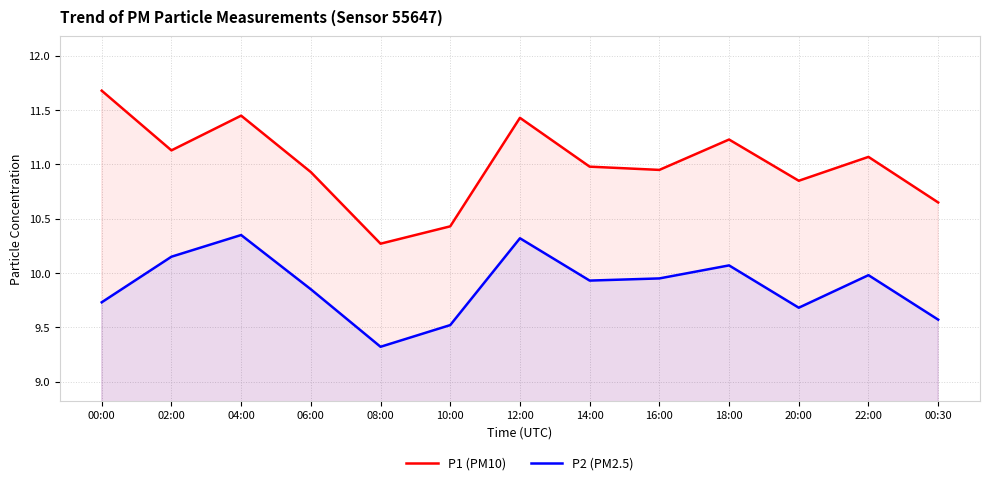

Is it true that P2 (PM2.5) equals 10.3 at 04:00?

True